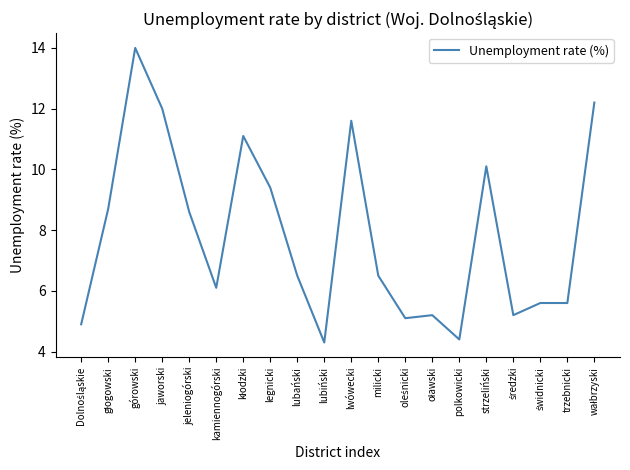

What is the sum of all values?

157.1